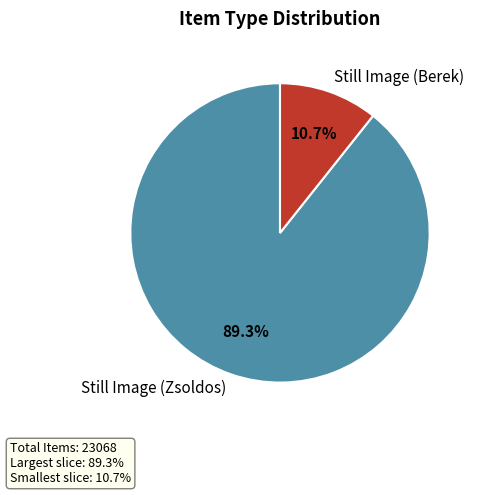

Does any single category account for the majority?

Yes